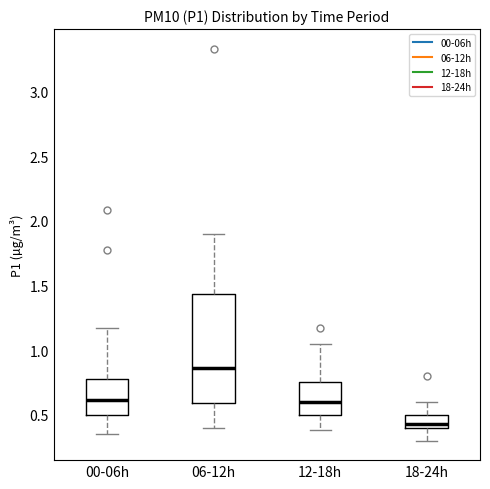

Reading left to right, read every box against the y-axis: the position of its median line, the range the box covers, and the ends of its whiskers. The values are not printed on the chart, so give them approximately, as read against the axis.

00-06h: median 0.60, box 0.50 to 0.80, whiskers 0.35 to 1.15
06-12h: median 0.85, box 0.60 to 1.45, whiskers 0.40 to 1.90
12-18h: median 0.60, box 0.50 to 0.75, whiskers 0.40 to 1.05
18-24h: median 0.45, box 0.40 to 0.50, whiskers 0.30 to 0.60